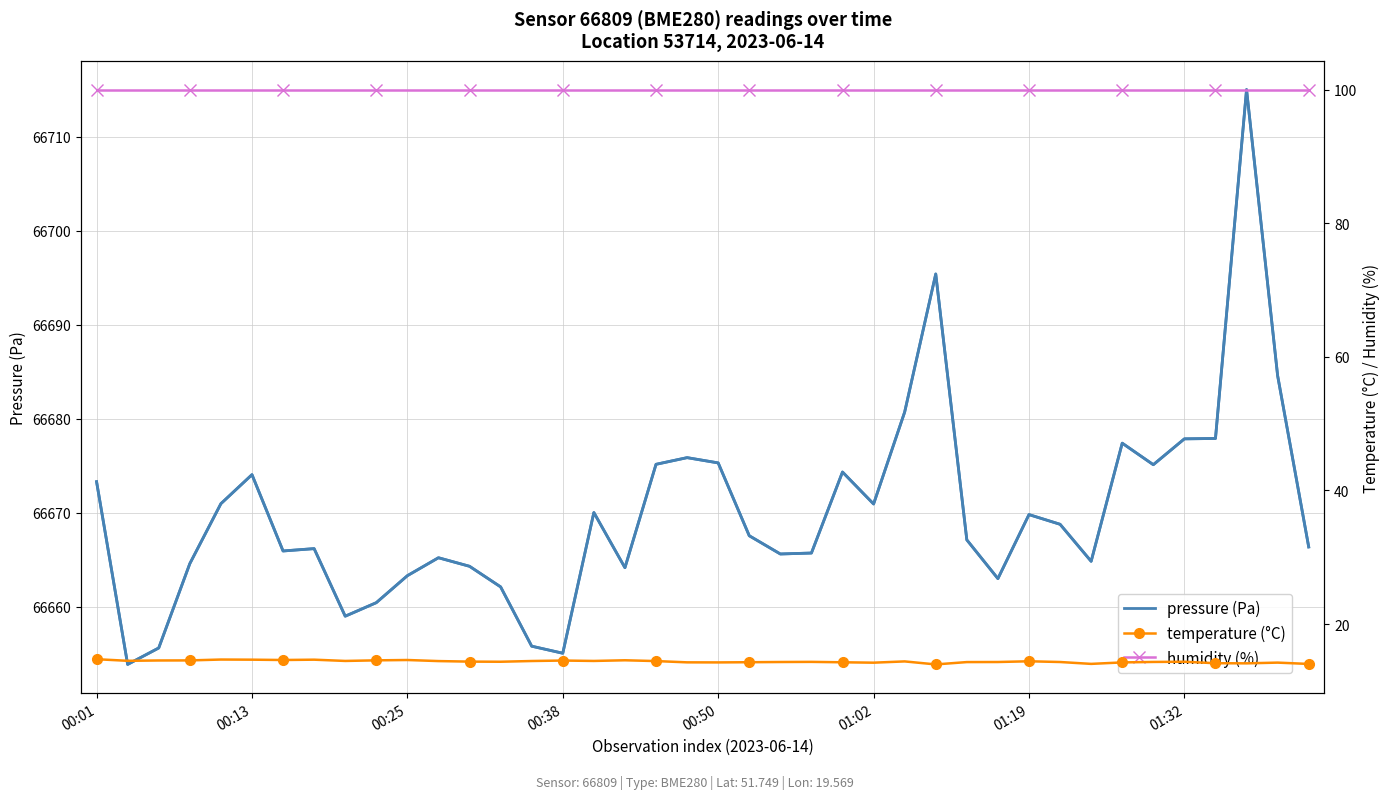

The value of humidity (%) at 11 is 100.0. True or false?

True